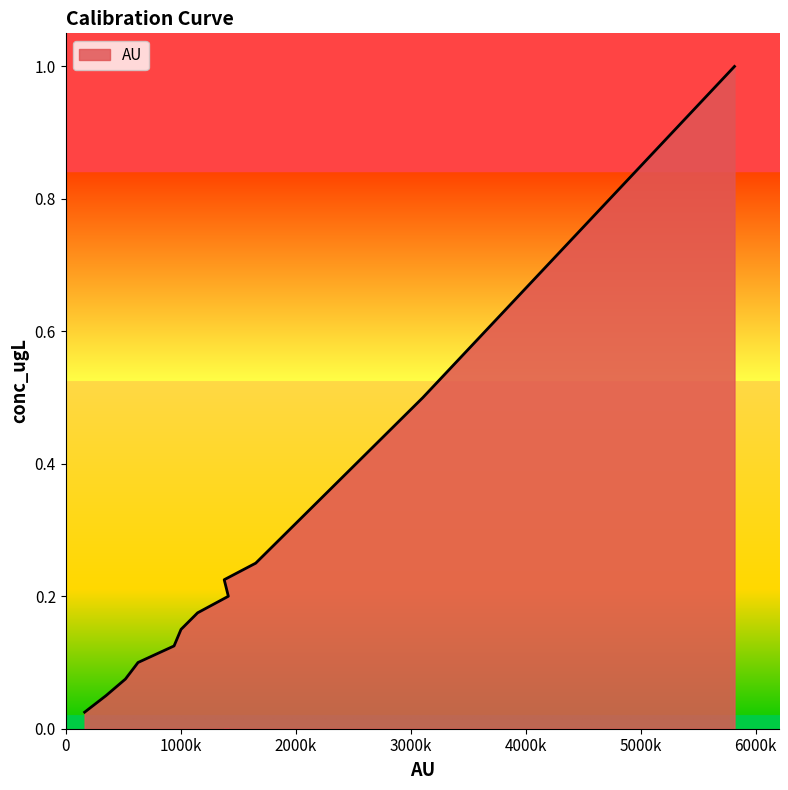

True or false: there are more than 1 points higher than both neighbors.

False